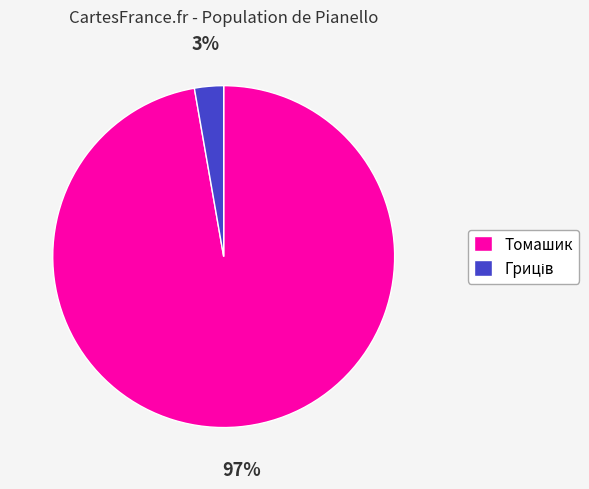

What percentage is the Томашик slice, to the nearest percent?

97%